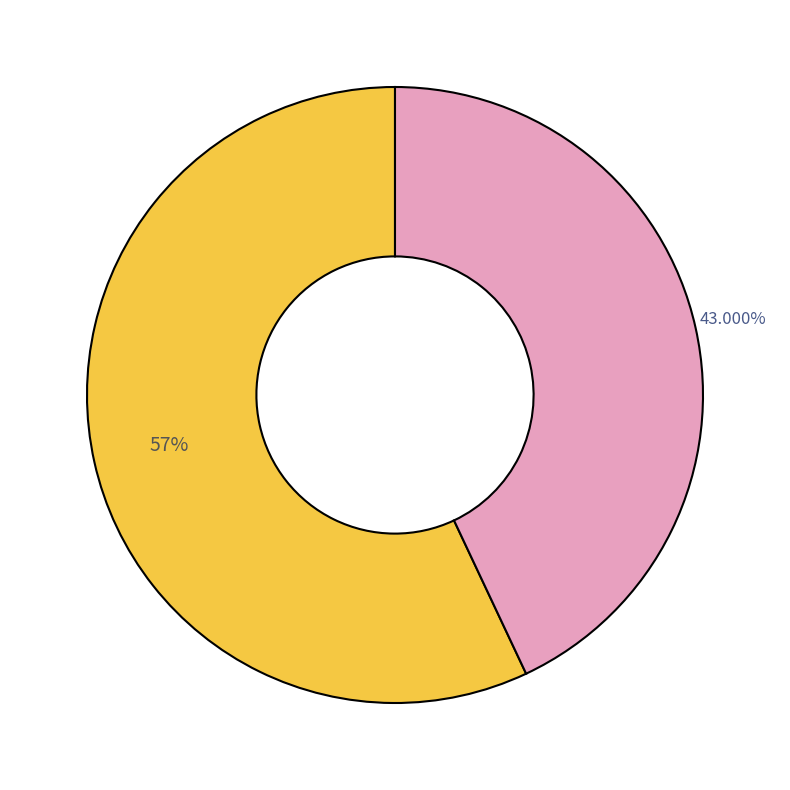

Is there any slice that represents more than half of the pie?

Yes